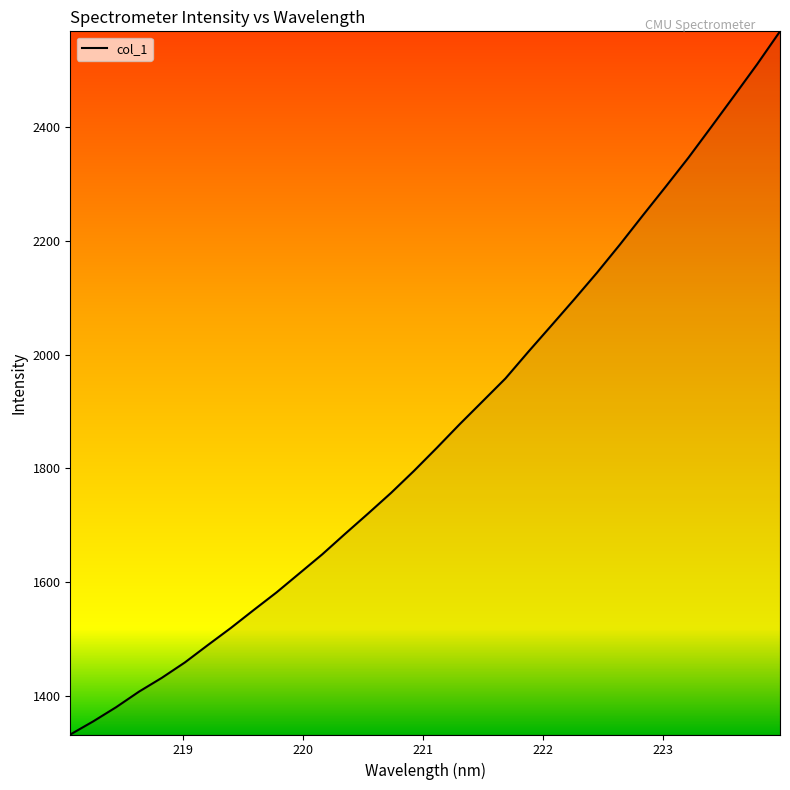

What is the difference between the maximum and minimum values?

1237.0